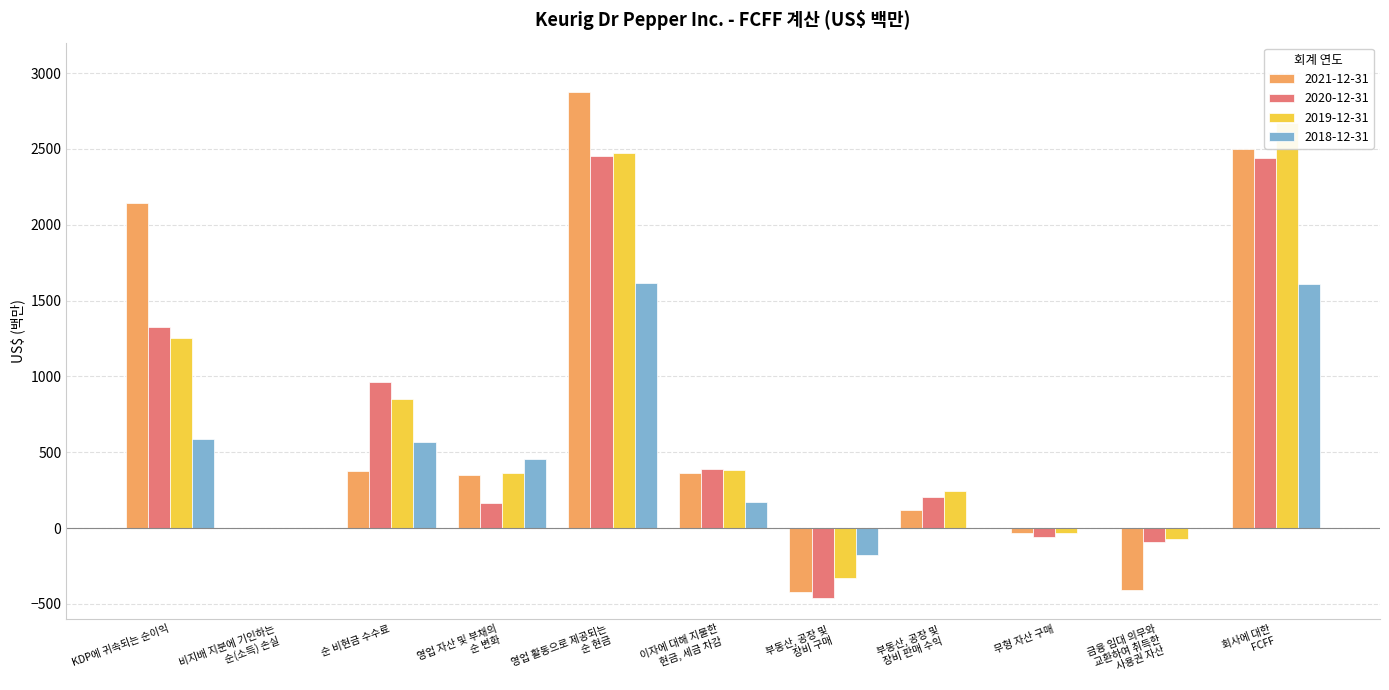

Reading left to right, transcribe all the data shown in this chart.

2021-12-31: KDP에 귀속되는 순이익=2146	비지배 지분에 기인하는
순(소득) 손실=-1	순 비현금 수수료=378	영업 자산 및 부채의
순 변화=351	영업 활동으로 제공되는
순 현금=2874	이자에 대해 지불한
현금, 세금 차감=366	부동산, 공장 및
장비 구매=-423	부동산, 공장 및
장비 판매 수익=122	무형 자산 구매=-32	금융 임대 의무와
교환하여 취득한
사용권 자산=-408	회사에 대한
FCFF=2499
2020-12-31: KDP에 귀속되는 순이익=1325	비지배 지분에 기인하는
순(소득) 손실=0	순 비현금 수수료=965	영업 자산 및 부채의
순 변화=166	영업 활동으로 제공되는
순 현금=2456	이자에 대해 지불한
현금, 세금 차감=389	부동산, 공장 및
장비 구매=-461	부동산, 공장 및
장비 판매 수익=203	무형 자산 구매=-56	금융 임대 의무와
교환하여 취득한
사용권 자산=-90	회사에 대한
FCFF=2441
2019-12-31: KDP에 귀속되는 순이익=1254	비지배 지분에 기인하는
순(소득) 손실=0	순 비현금 수수료=854	영업 자산 및 부채의
순 변화=366	영업 활동으로 제공되는
순 현금=2474	이자에 대해 지불한
현금, 세금 차감=386	부동산, 공장 및
장비 구매=-330	부동산, 공장 및
장비 판매 수익=247	무형 자산 구매=-35	금융 임대 의무와
교환하여 취득한
사용권 자산=-71	회사에 대한
FCFF=2671
2018-12-31: KDP에 귀속되는 순이익=586	비지배 지분에 기인하는
순(소득) 손실=3	순 비현금 수수료=567	영업 자산 및 부채의
순 변화=457	영업 활동으로 제공되는
순 현금=1613	이자에 대해 지불한
현금, 세금 차감=172	부동산, 공장 및
장비 구매=-180	부동산, 공장 및
장비 판매 수익=3	무형 자산 구매=0	금융 임대 의무와
교환하여 취득한
사용권 자산=0	회사에 대한
FCFF=1608